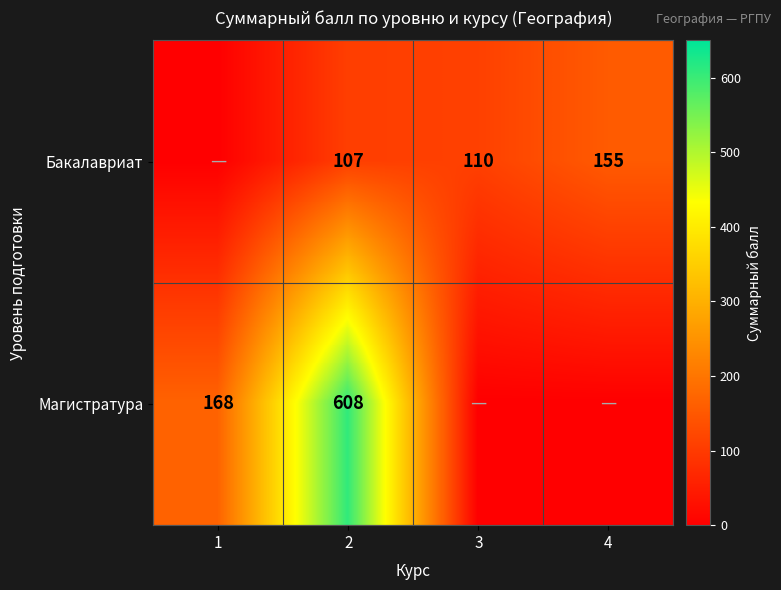

True or false: Бакалавриат has a value of 248 at 4.

False